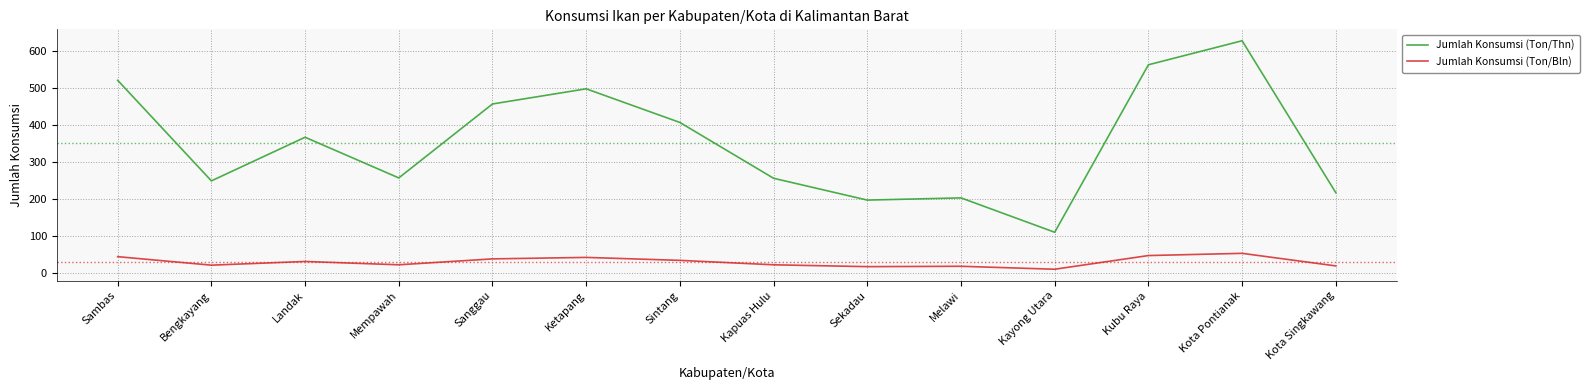

Which series has the largest total across all categories?

Jumlah Konsumsi (Ton/Thn)